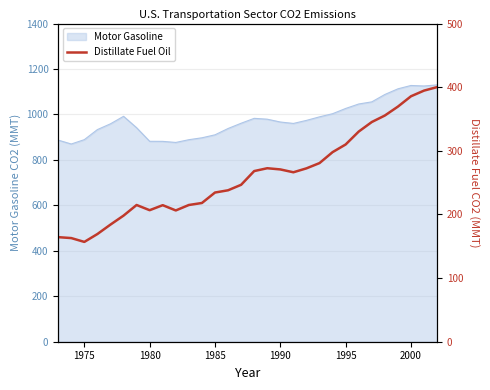

The Motor Gasoline series shows 1534.4 at 1980. True or false?

False